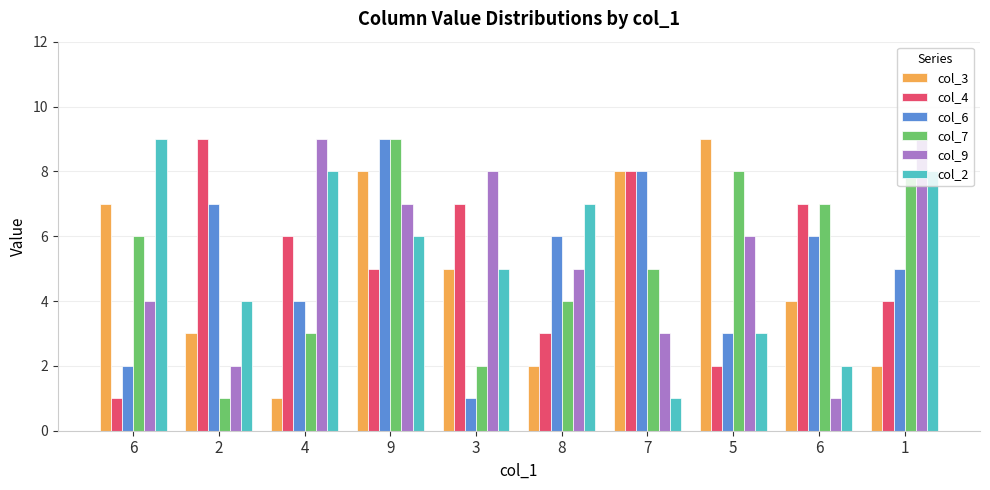

At how many categories does at least one series exceed 4?

10